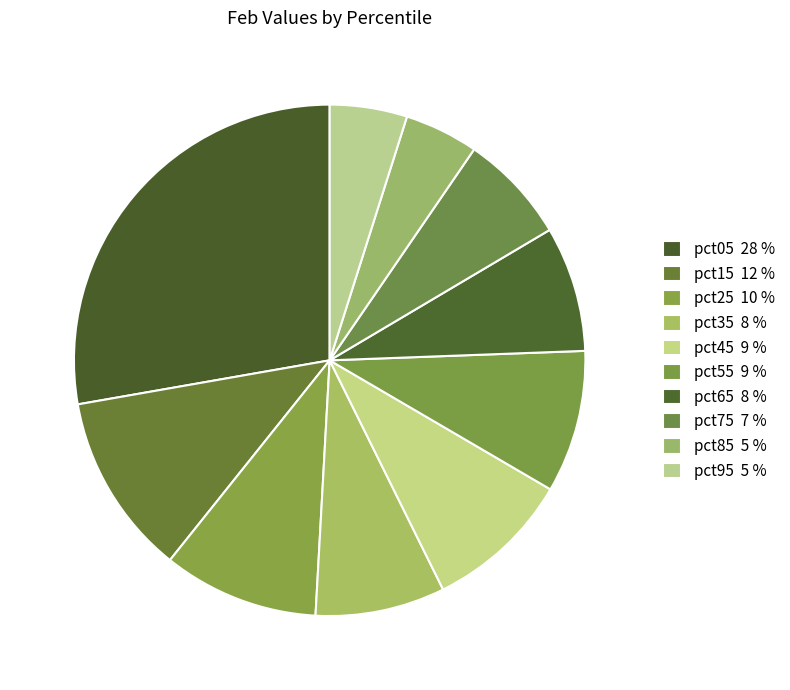

Does pct55 represent more than half of the total?

No